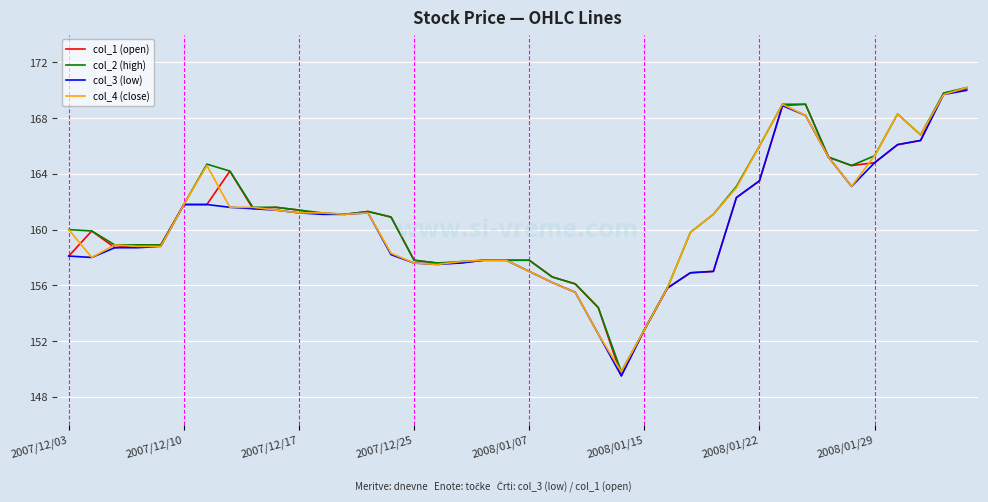

What is the maximum value shown in the chart?

170.2